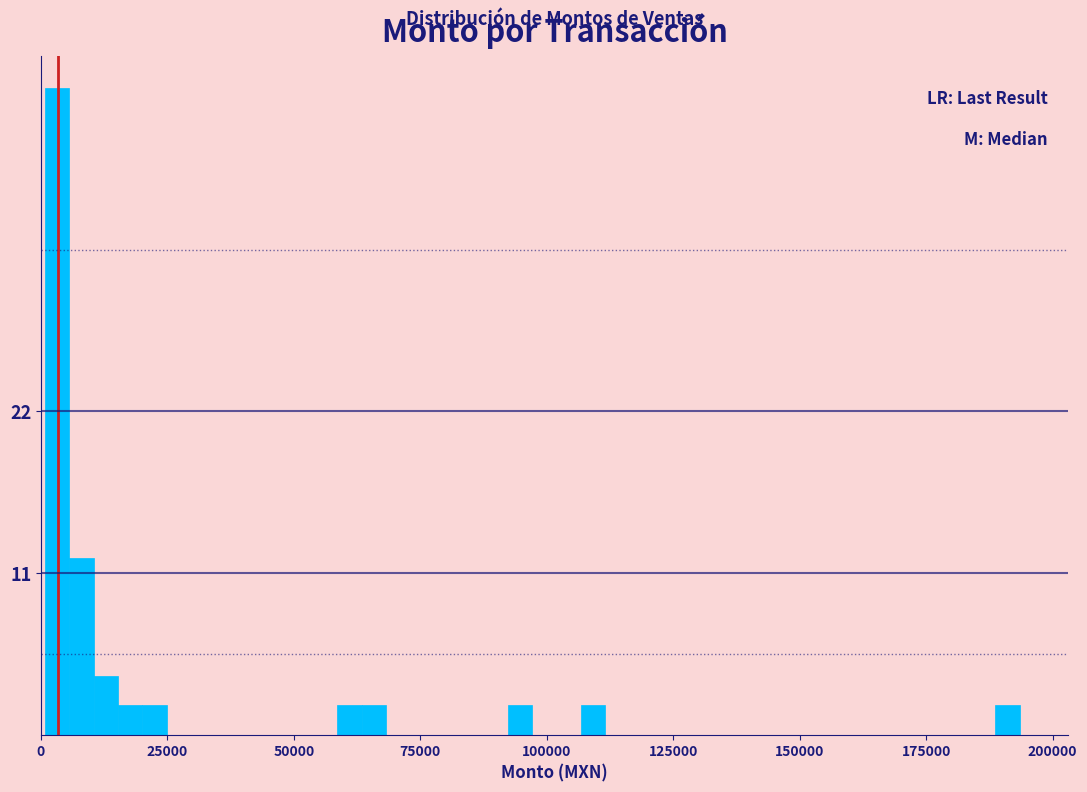

Read against the x-axis, roughly where is the centre of the tallest bar?

5000